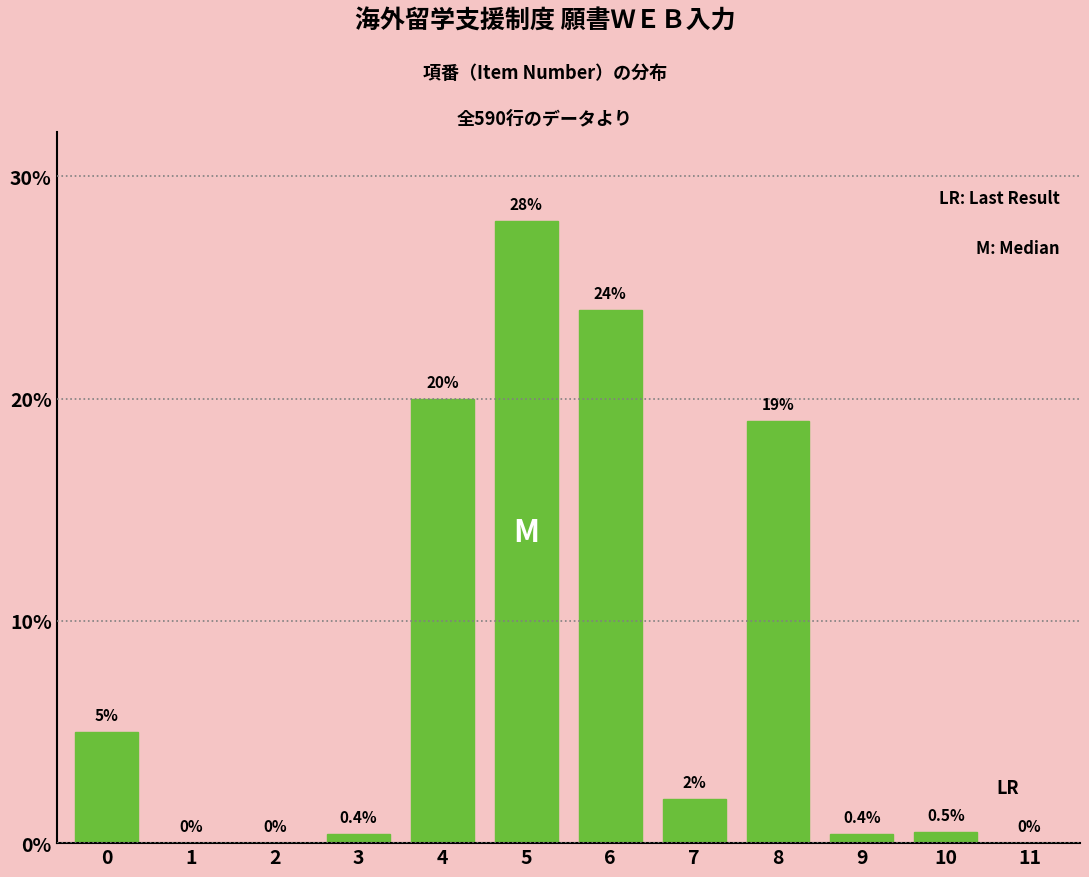

Reading left to right, what are all the values shown in this chart?

0=5.0	1=0.0	2=0.0	3=0.4	4=20.0	5=28.0	6=24.0	7=2.0	8=19.0	9=0.4	10=0.5	11=0.0